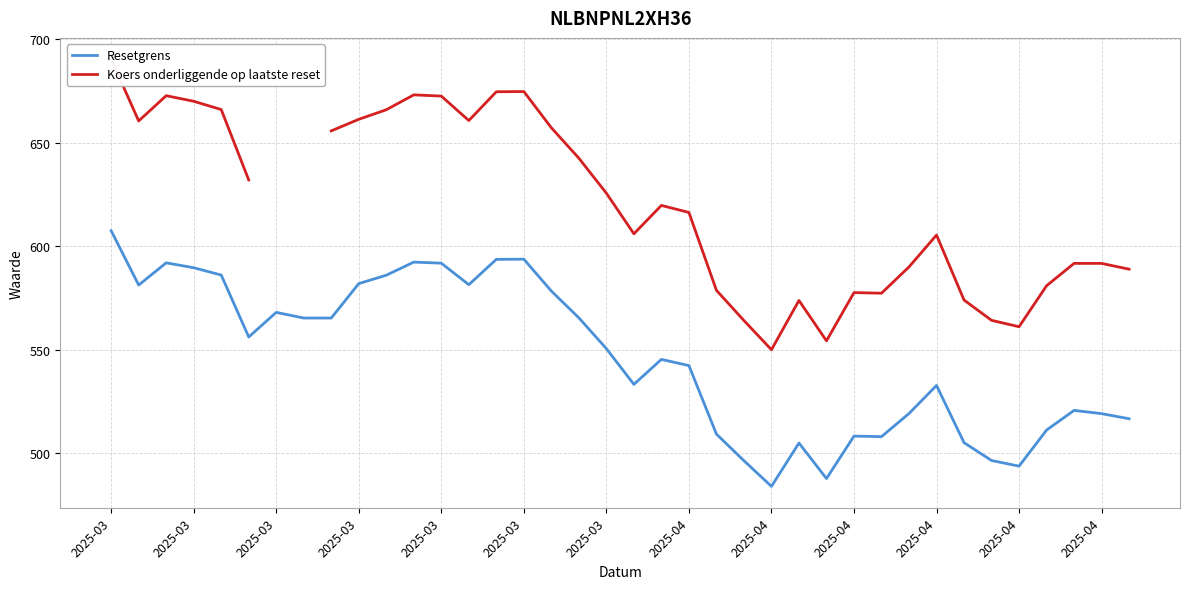

Which series has the largest range (max minus min)?

Koers onderliggende op laatste reset